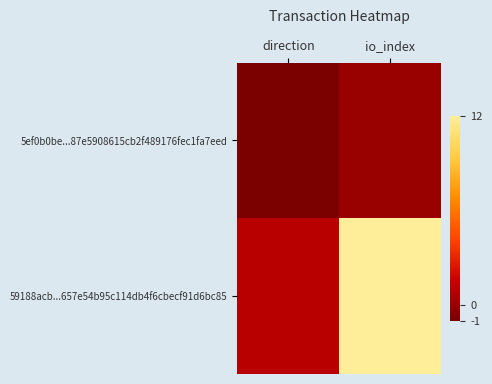

Between direction and io_index, which series saw the biggest shift?

59188acb...657e54b95c114db4f6cbecf91d6bc85